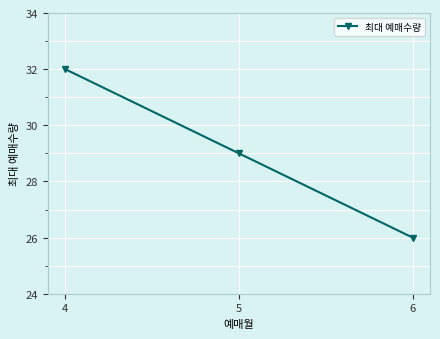

Reading right to left, extract all data points from this chart.

6=26	5=29	4=32